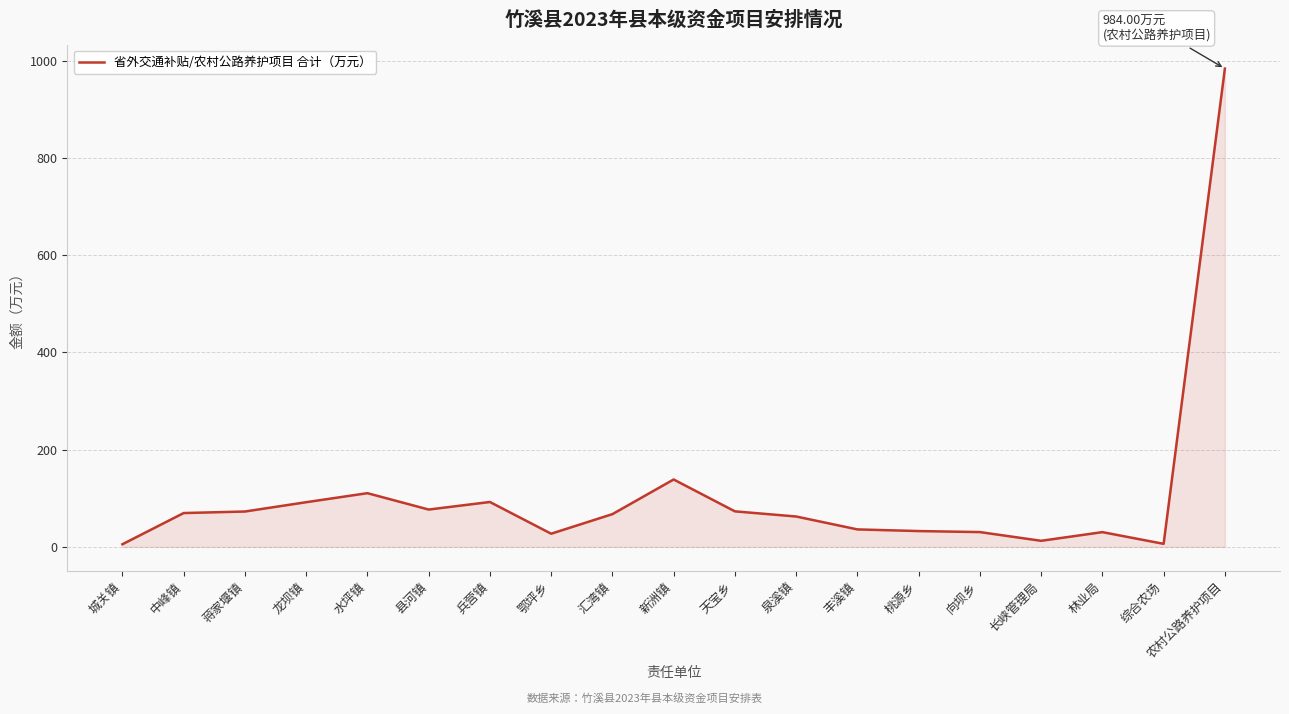

The value at 泉溪镇 is 62.5. True or false?

True